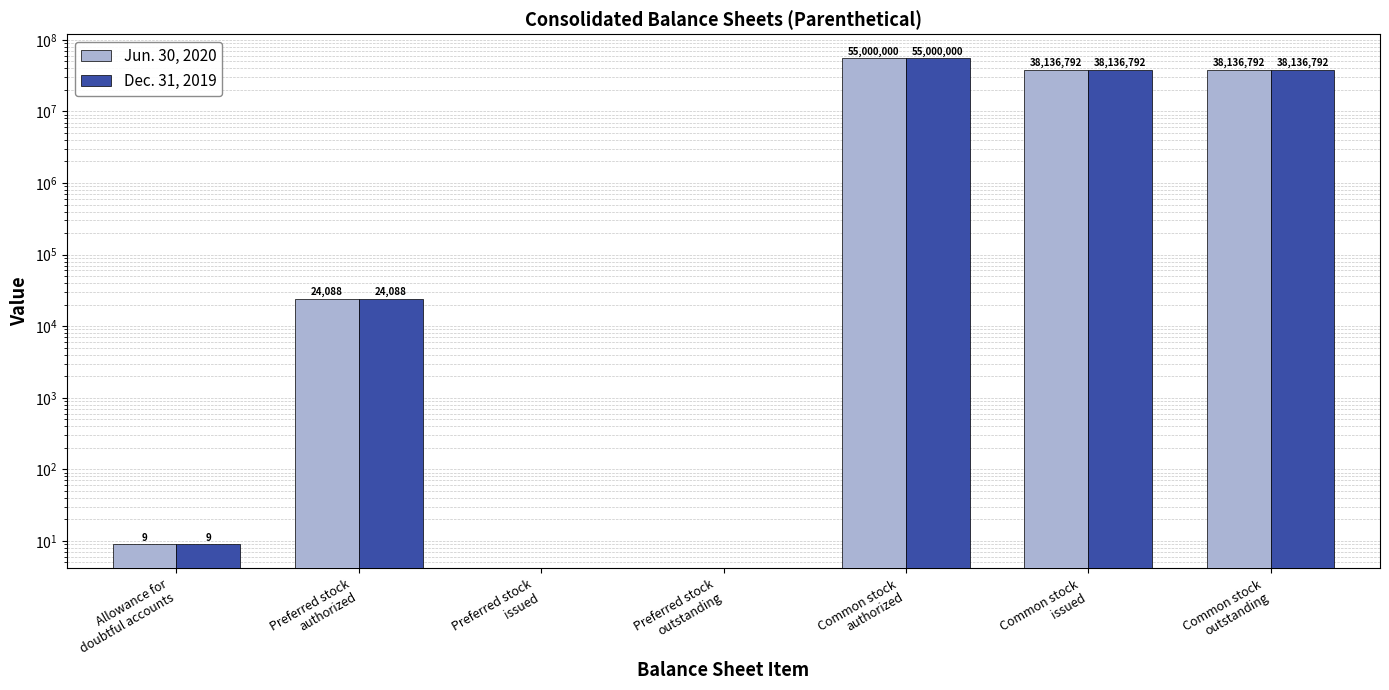

Which category has the highest value in the Jun. 30, 2020 series?

Common stock
authorized